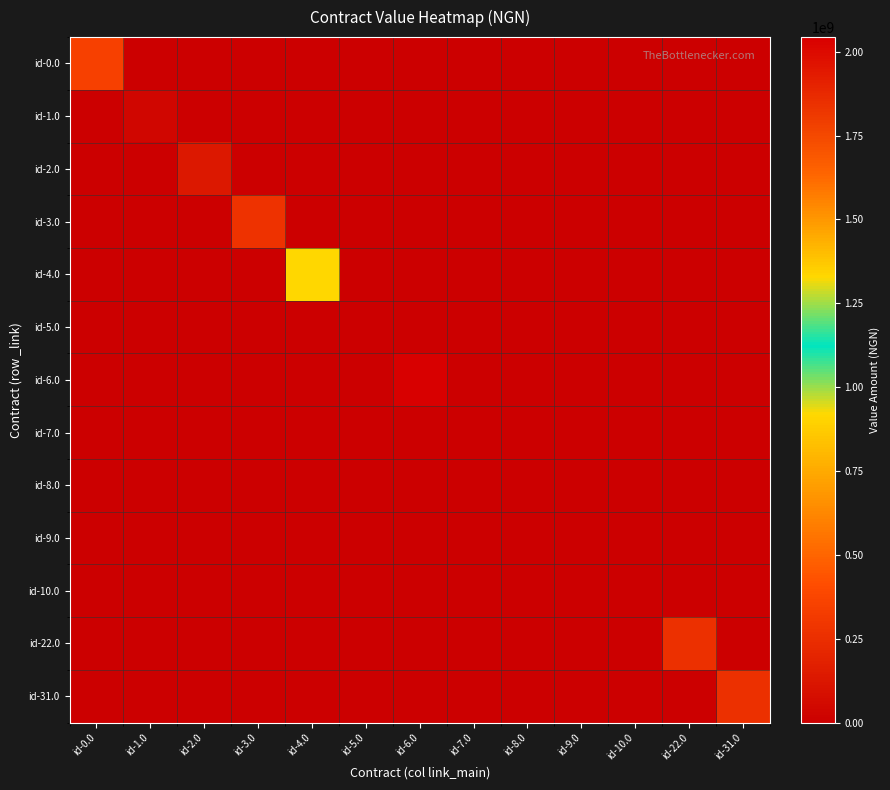

Reading right to left, transcribe all the data shown in this chart.

id-0.0: id-31.0=0	id-22.0=0	id-10.0=0	id-9.0=0	id-8.0=0	id-7.0=0	id-6.0=0	id-5.0=0	id-4.0=0	id-3.0=0	id-2.0=0	id-1.0=0	id-0.0=350350016
id-1.0: id-31.0=0	id-22.0=0	id-10.0=0	id-9.0=0	id-8.0=0	id-7.0=0	id-6.0=0	id-5.0=0	id-4.0=0	id-3.0=0	id-2.0=0	id-1.0=35720000	id-0.0=0
id-2.0: id-31.0=0	id-22.0=0	id-10.0=0	id-9.0=0	id-8.0=0	id-7.0=0	id-6.0=0	id-5.0=0	id-4.0=0	id-3.0=0	id-2.0=130603232	id-1.0=0	id-0.0=0
id-3.0: id-31.0=0	id-22.0=0	id-10.0=0	id-9.0=0	id-8.0=0	id-7.0=0	id-6.0=0	id-5.0=0	id-4.0=0	id-3.0=278864477	id-2.0=0	id-1.0=0	id-0.0=0
id-4.0: id-31.0=0	id-22.0=0	id-10.0=0	id-9.0=0	id-8.0=0	id-7.0=0	id-6.0=0	id-5.0=0	id-4.0=912063583	id-3.0=0	id-2.0=0	id-1.0=0	id-0.0=0
id-5.0: id-31.0=0	id-22.0=0	id-10.0=0	id-9.0=0	id-8.0=0	id-7.0=0	id-6.0=0	id-5.0=3250000	id-4.0=0	id-3.0=0	id-2.0=0	id-1.0=0	id-0.0=0
id-6.0: id-31.0=0	id-22.0=0	id-10.0=0	id-9.0=0	id-8.0=0	id-7.0=0	id-6.0=2043800064	id-5.0=0	id-4.0=0	id-3.0=0	id-2.0=0	id-1.0=0	id-0.0=0
id-7.0: id-31.0=0	id-22.0=0	id-10.0=0	id-9.0=0	id-8.0=0	id-7.0=5100000	id-6.0=0	id-5.0=0	id-4.0=0	id-3.0=0	id-2.0=0	id-1.0=0	id-0.0=0
id-8.0: id-31.0=0	id-22.0=0	id-10.0=0	id-9.0=0	id-8.0=5100000	id-7.0=0	id-6.0=0	id-5.0=0	id-4.0=0	id-3.0=0	id-2.0=0	id-1.0=0	id-0.0=0
id-9.0: id-31.0=0	id-22.0=0	id-10.0=0	id-9.0=5500000	id-8.0=0	id-7.0=0	id-6.0=0	id-5.0=0	id-4.0=0	id-3.0=0	id-2.0=0	id-1.0=0	id-0.0=0
id-10.0: id-31.0=0	id-22.0=0	id-10.0=3410019	id-9.0=0	id-8.0=0	id-7.0=0	id-6.0=0	id-5.0=0	id-4.0=0	id-3.0=0	id-2.0=0	id-1.0=0	id-0.0=0
id-22.0: id-31.0=0	id-22.0=258882608	id-10.0=0	id-9.0=0	id-8.0=0	id-7.0=0	id-6.0=0	id-5.0=0	id-4.0=0	id-3.0=0	id-2.0=0	id-1.0=0	id-0.0=0
id-31.0: id-31.0=258882608	id-22.0=0	id-10.0=0	id-9.0=0	id-8.0=0	id-7.0=0	id-6.0=0	id-5.0=0	id-4.0=0	id-3.0=0	id-2.0=0	id-1.0=0	id-0.0=0